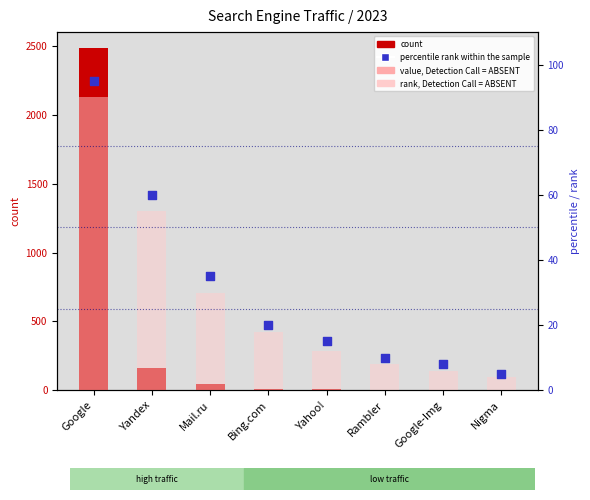

At how many categories does at least one series exceed 70?

2